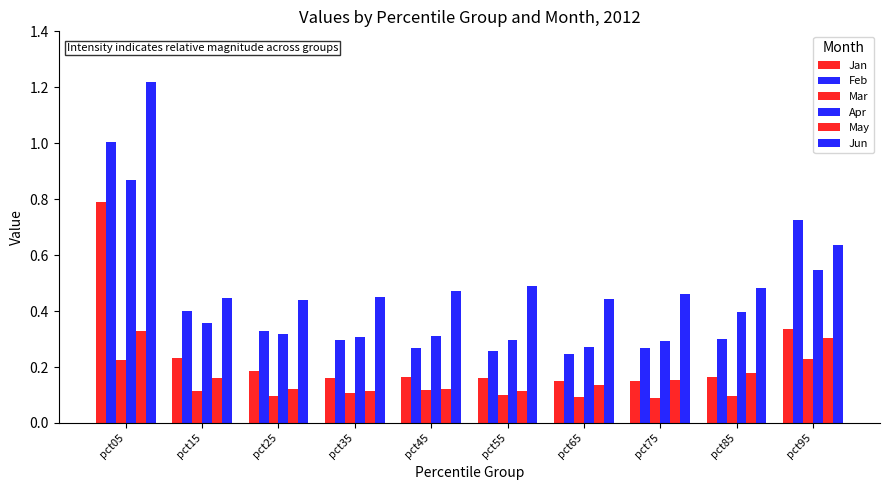

What is the approximate value of Jun at pct75?

0.5